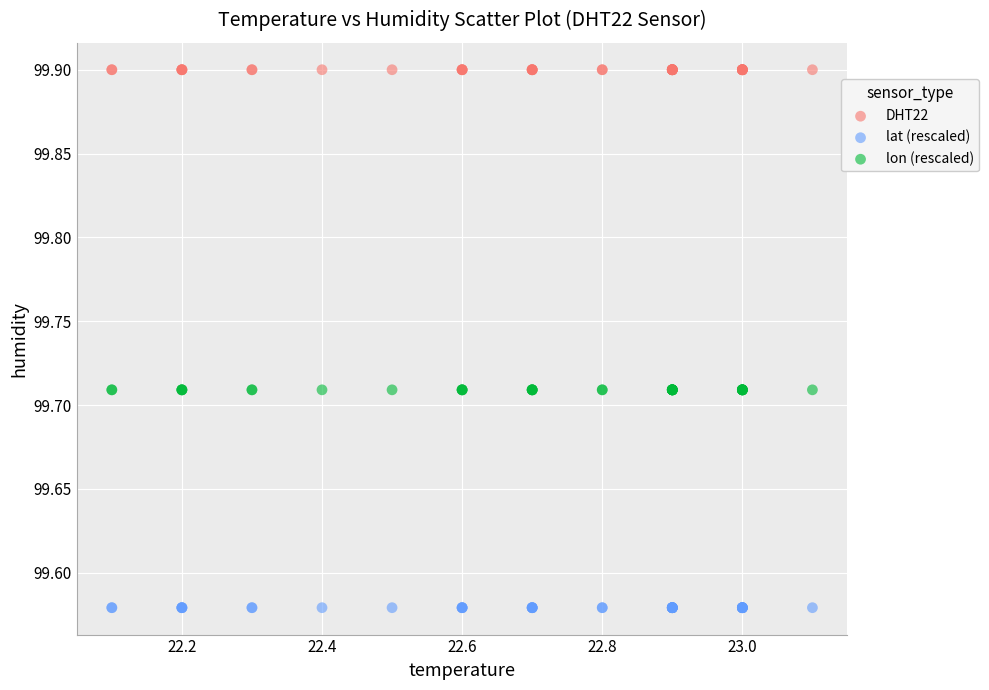

What are all the series names shown in the legend?

DHT22, lat (rescaled), lon (rescaled)